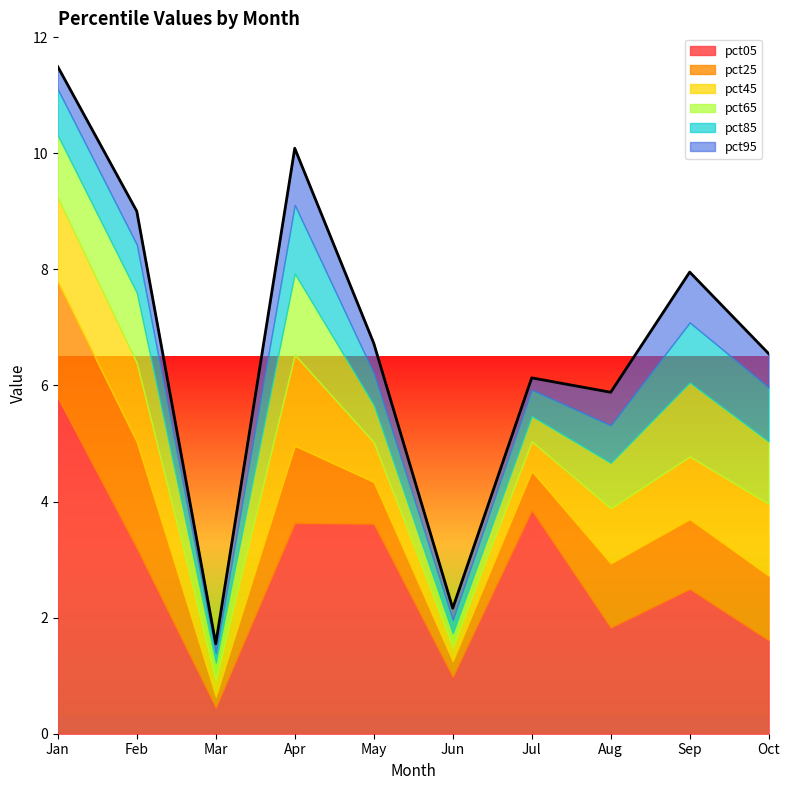

True or false: pct95 has a value of 1.0 at Aug.

False